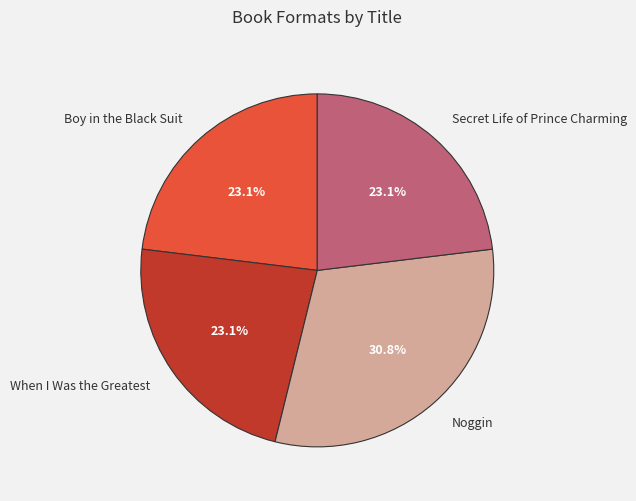

Is there any slice that represents more than half of the pie?

No